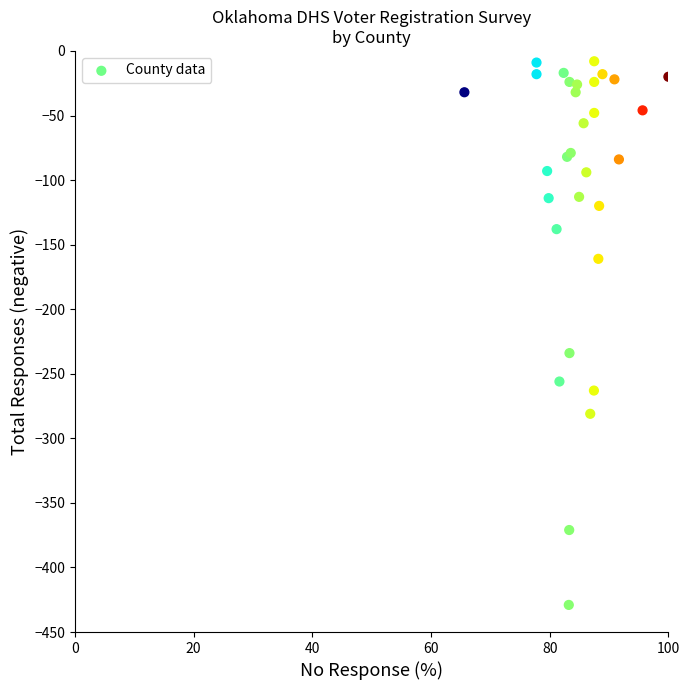

What Y value in the scatter plot is closest to -218?

-234